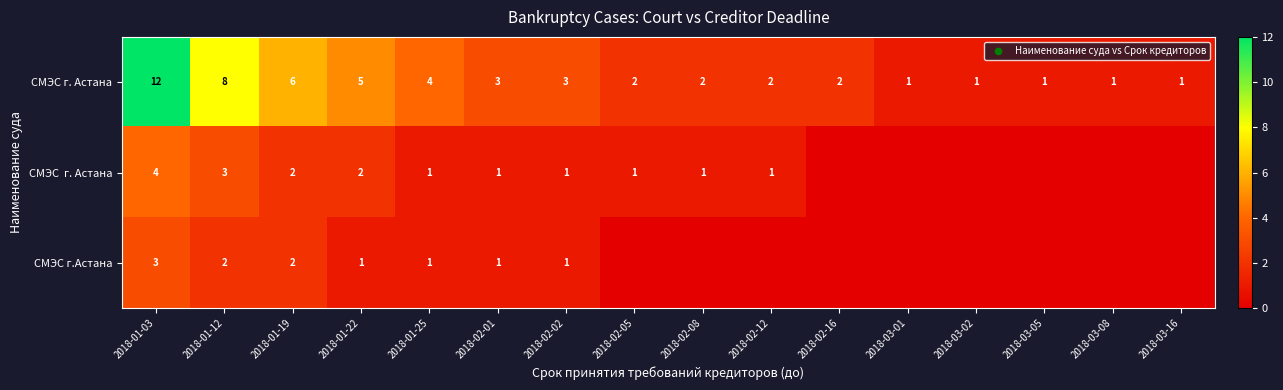

What value does the СМЭС г. Астана series have at 2018-01-03, to the nearest 10?

10